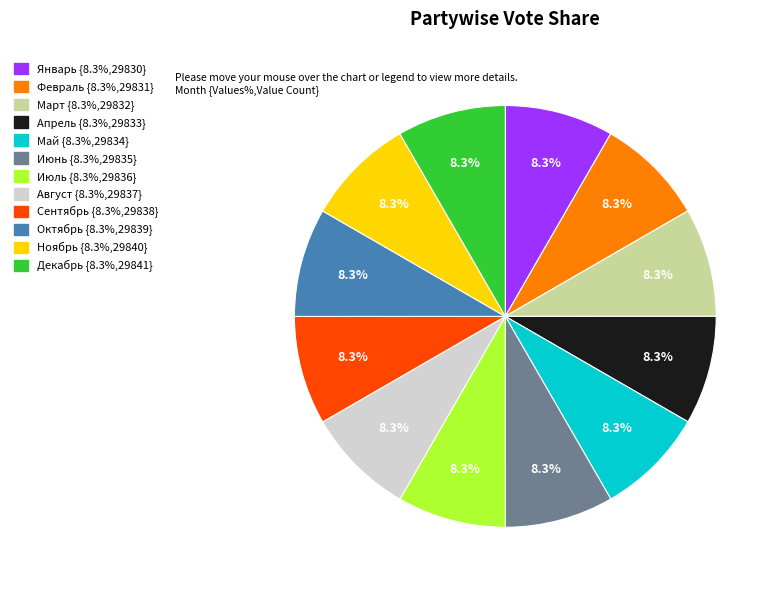

Does Май account for over 50% of the chart?

No